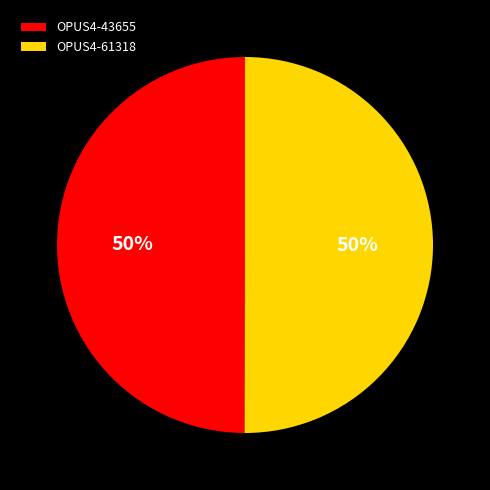

What is the ratio of the value at OPUS4-61318 to the value at OPUS4-43655?

1.0